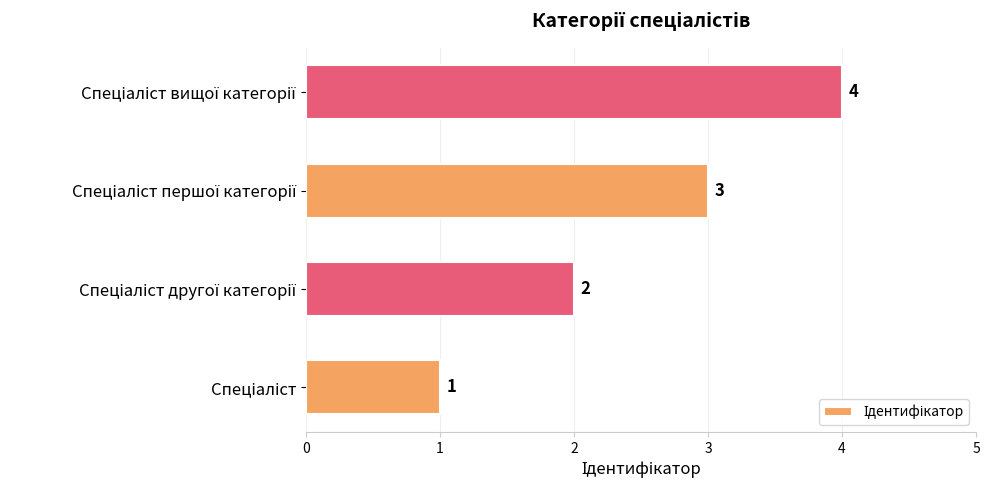

What is the greatest value displayed?

4